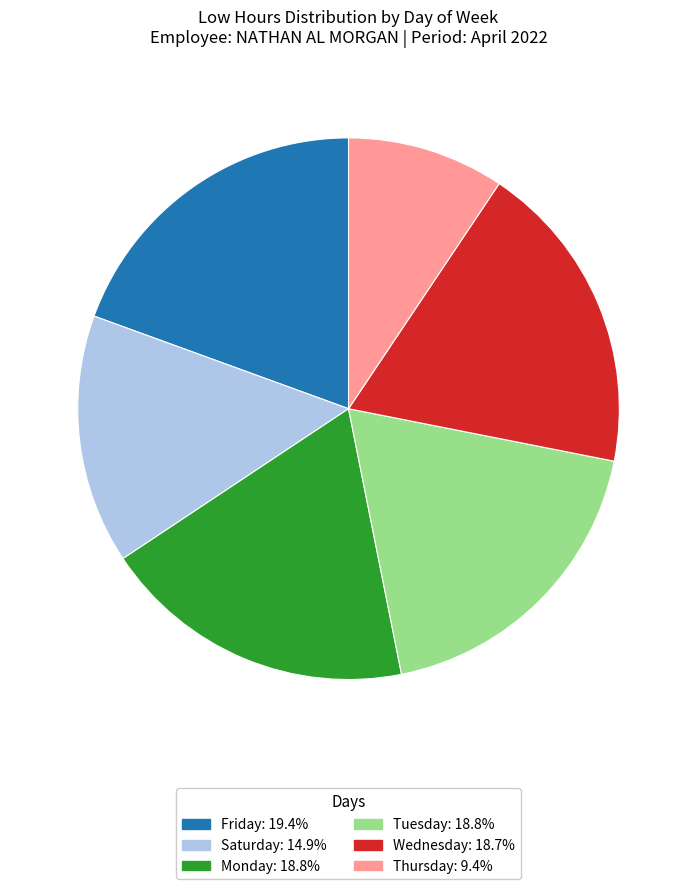

Is there a majority slice in this chart?

No